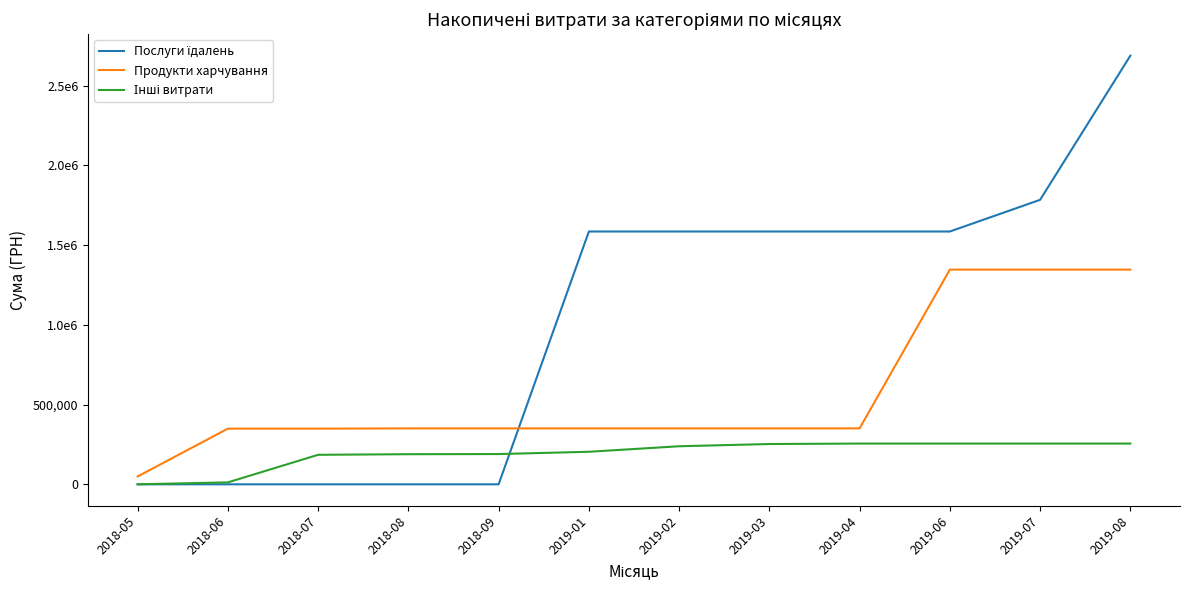

Does the chart have visible grid lines?

No